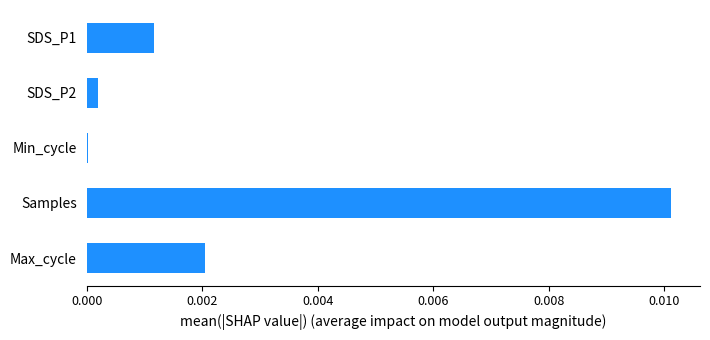

Which label corresponds to the largest value in the chart?

Samples